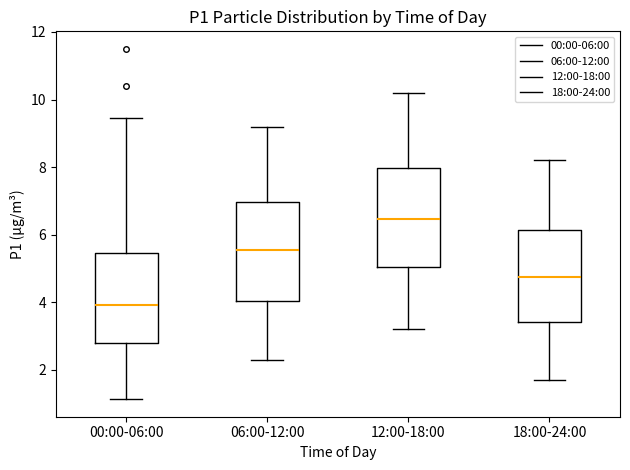

Where is the lower edge of the box for 12:00-18:00 on the y-axis? The values are not printed on the chart, so give them approximately, as read against the axis.

5.0